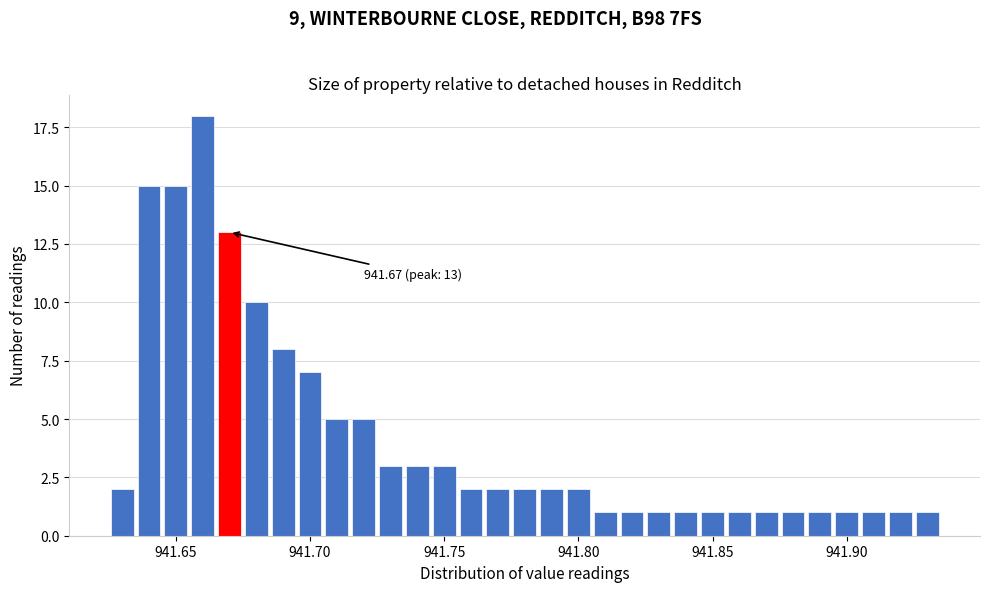

Read against the x-axis, roughly where is the centre of the tallest bar?

941.660